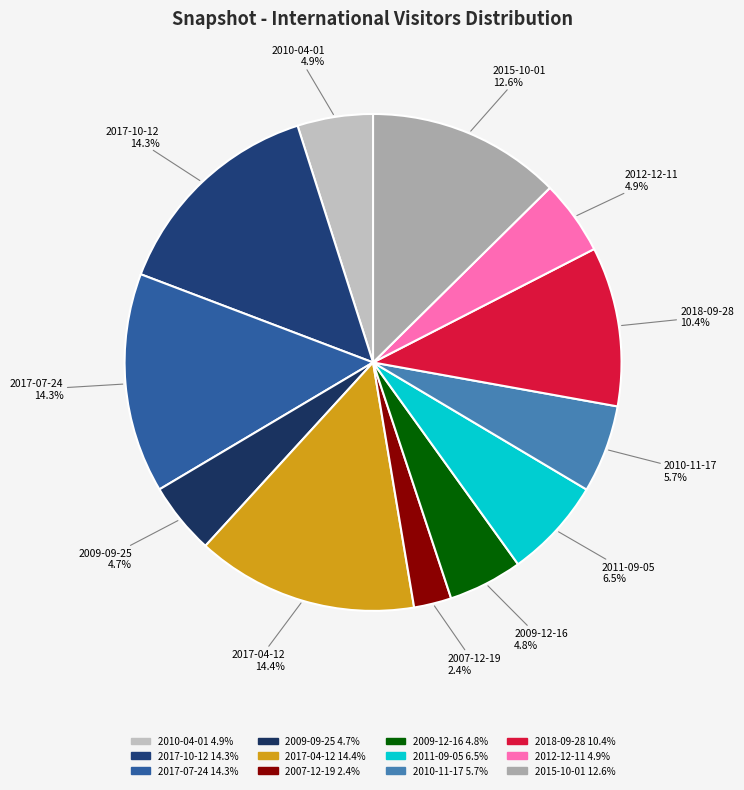

To the nearest percent, what is the difference between the largest and smallest slice percentages?

12%